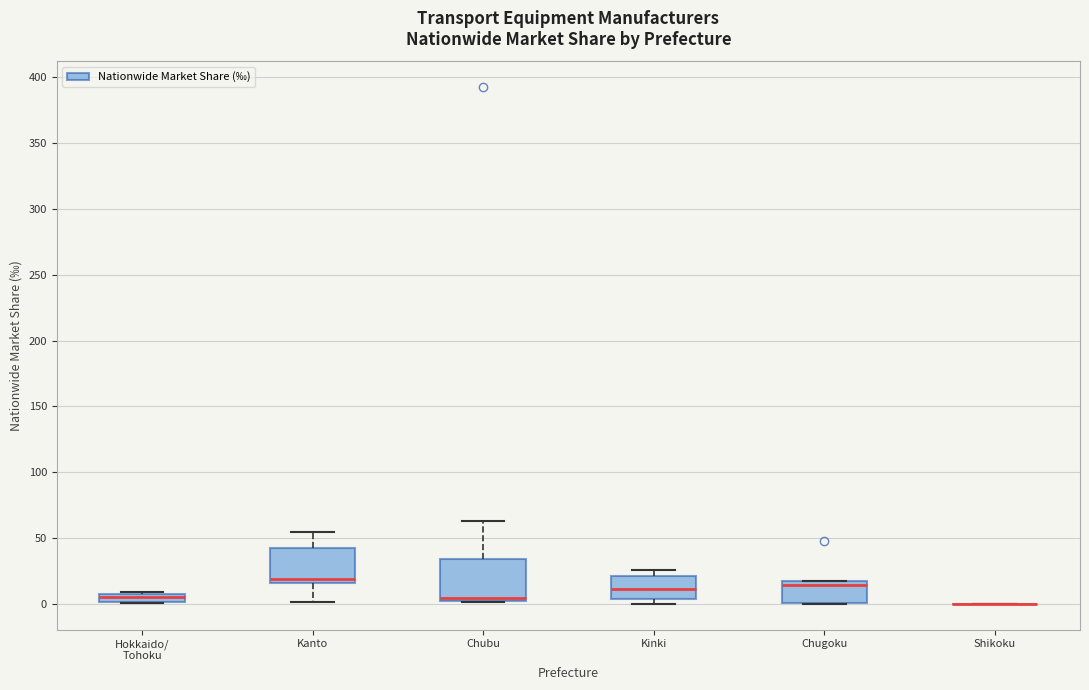

Where does the lower whisker of the box for Kanto end on the y-axis? The values are not printed on the chart, so give them approximately, as read against the axis.

0